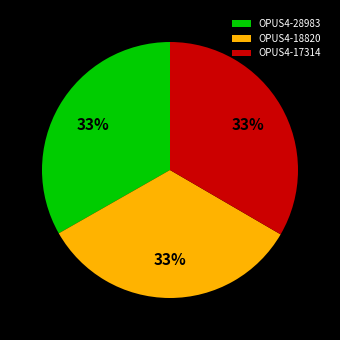

The OPUS4-28983 slice represents 33% of the pie. True or false?

True